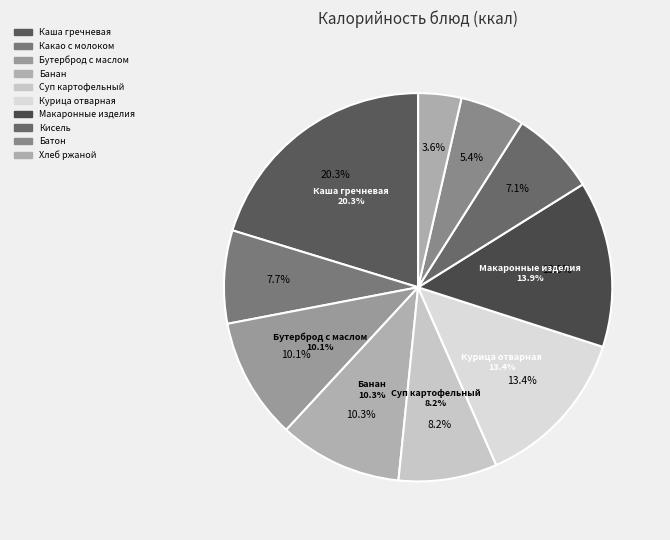

To the nearest percent, what portion does Банан represent?

10%